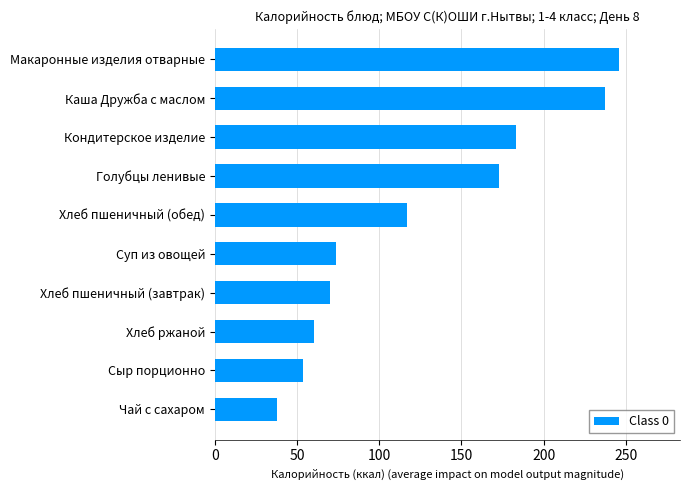

Rank the categories by value from highest to lowest.

Макаронные изделия отварные, Каша Дружба с маслом, Кондитерское изделие, Голубцы ленивые, Хлеб пшеничный (обед), Суп из овощей, Хлеб пшеничный (завтрак), Хлеб ржаной, Сыр порционно, Чай с сахаром